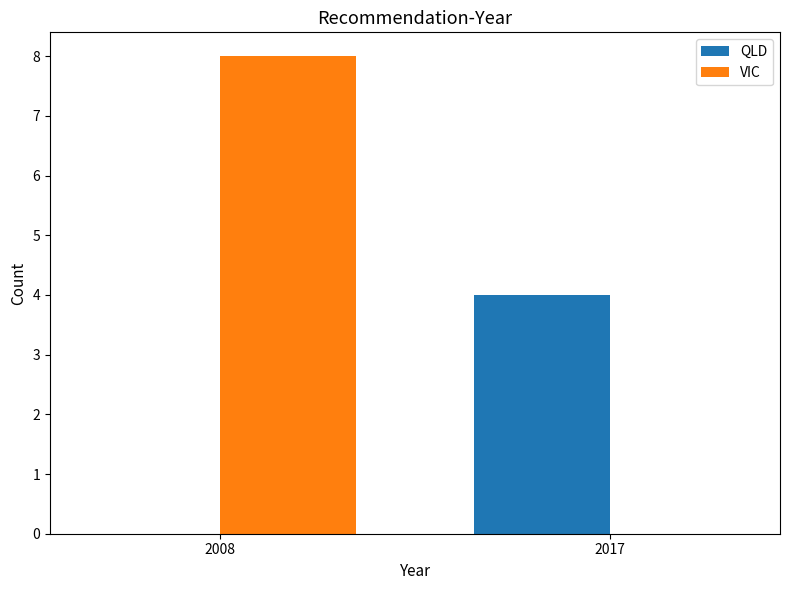

Which series has the largest range (max minus min)?

VIC